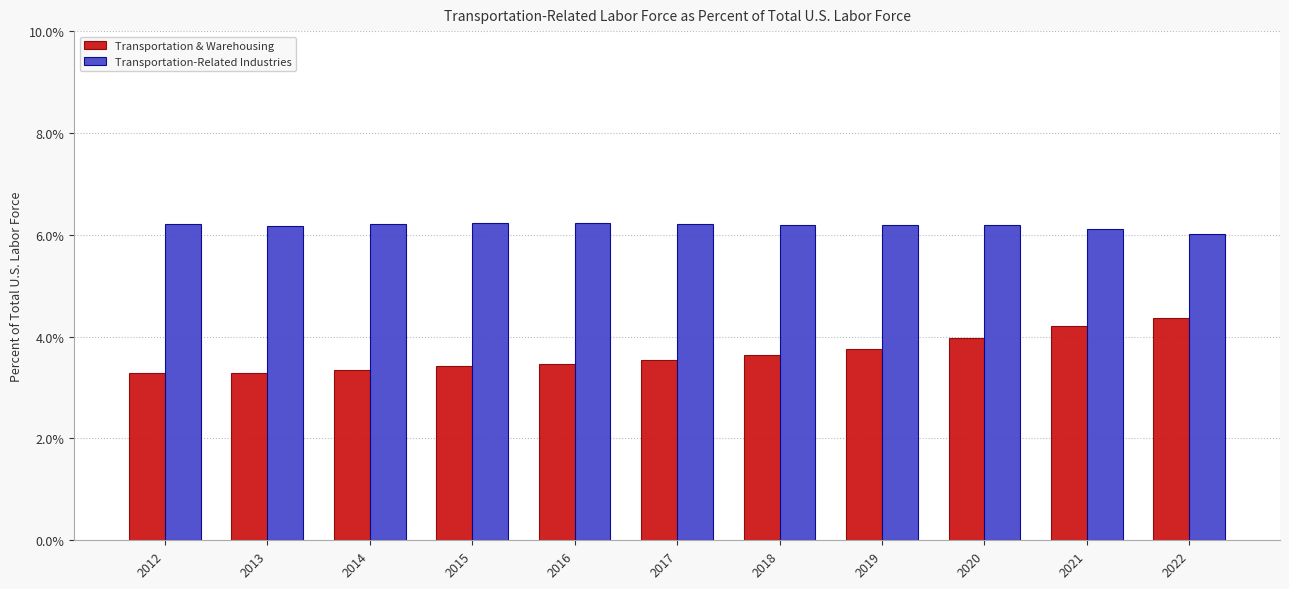

Reading left to right, extract all data points from this chart.

Transportation & Warehousing: 2012=0.0	2013=0.0	2014=0.0	2015=0.0	2016=0.0	2017=0.0	2018=0.0	2019=0.0	2020=0.0	2021=0.0	2022=0.0
Transportation-Related Industries: 2012=0.1	2013=0.1	2014=0.1	2015=0.1	2016=0.1	2017=0.1	2018=0.1	2019=0.1	2020=0.1	2021=0.1	2022=0.1